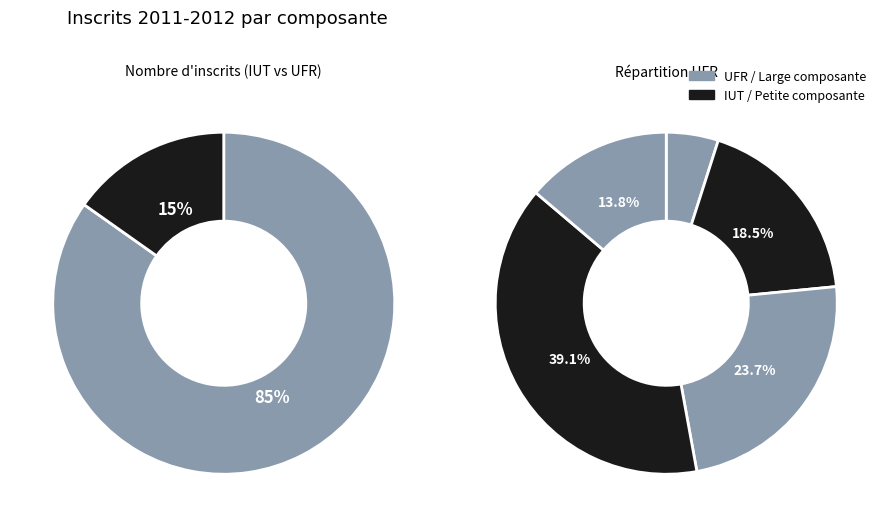

What is the change in value from IUT d'Orsay to Polytech'Paris Sud?

-471